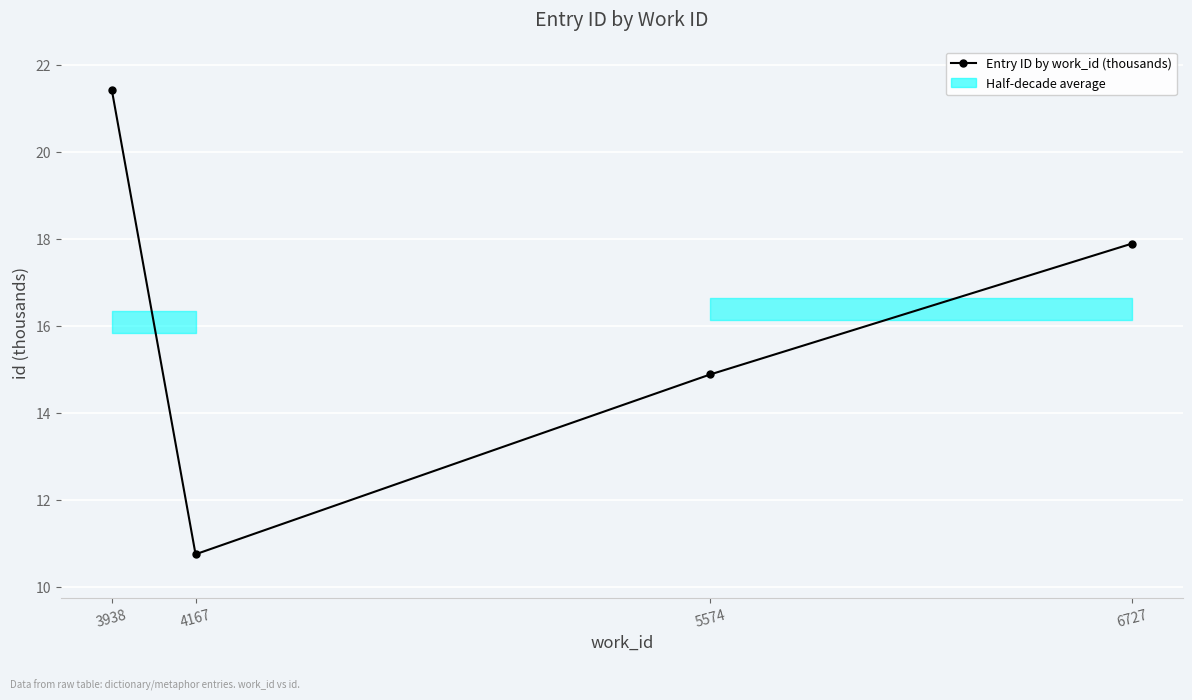

Which has a higher value, 5574 or 4167?

5574